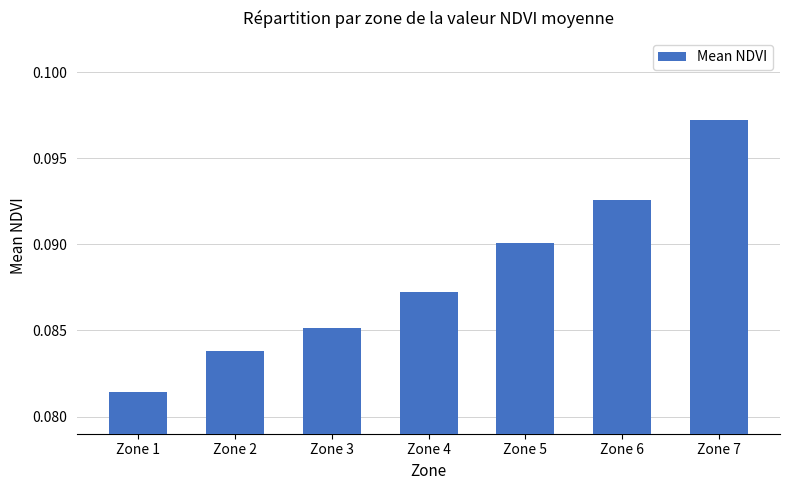

Rank the categories by value from lowest to highest.

Zone 1, Zone 2, Zone 3, Zone 4, Zone 5, Zone 6, Zone 7